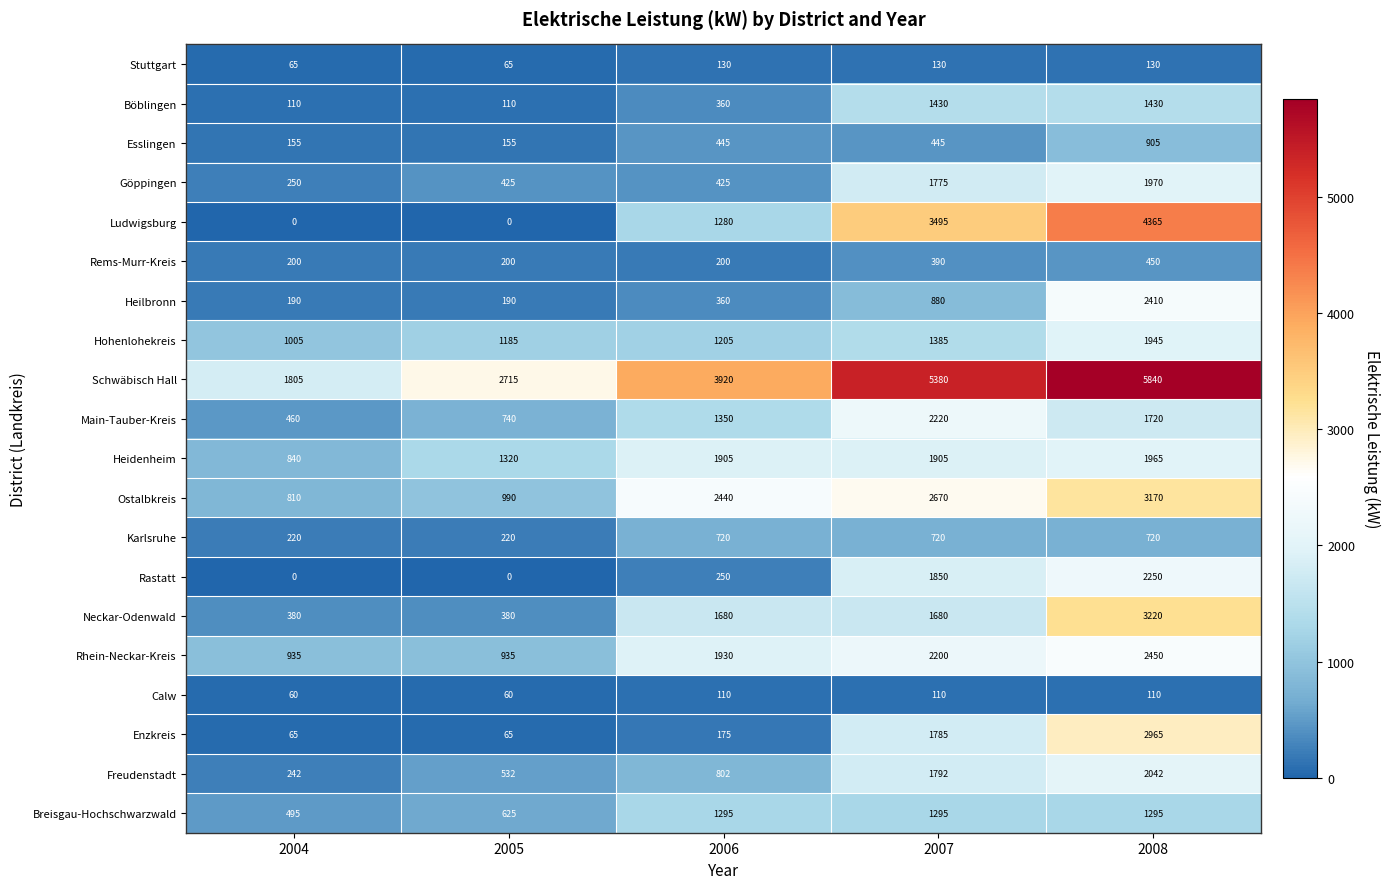

What is the approximate value of Göppingen at 2007?

1775